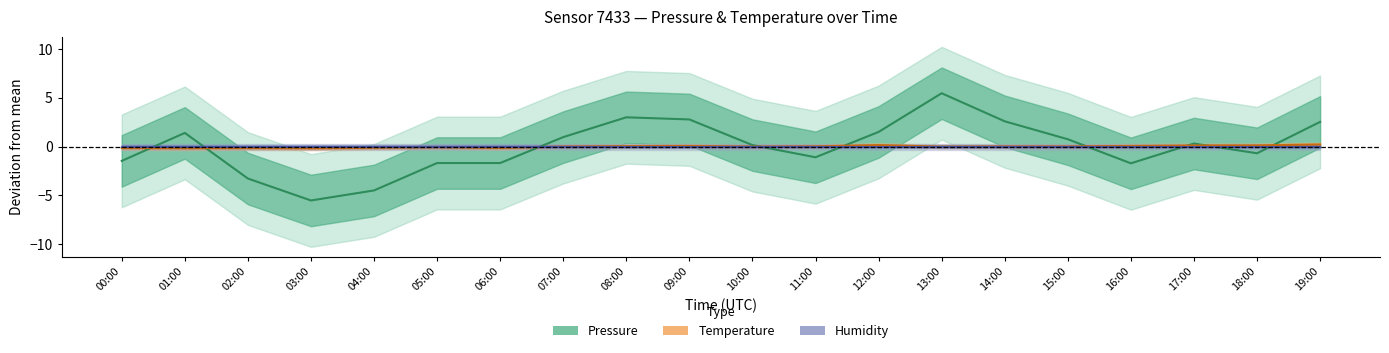

Count the number of categories in the chart.

20